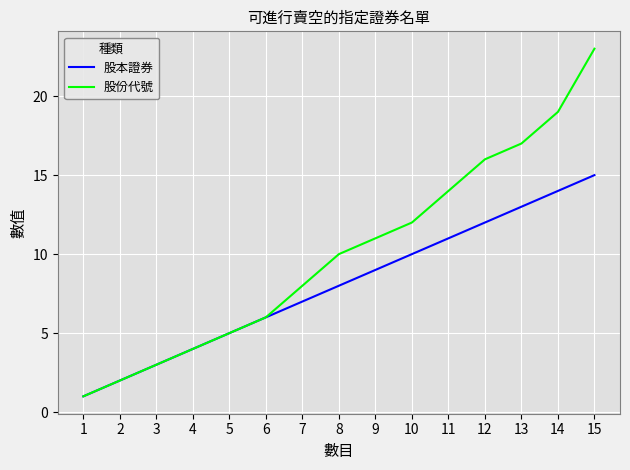

Rank the series by their average value, from lowest to highest.

股本證券, 股份代號